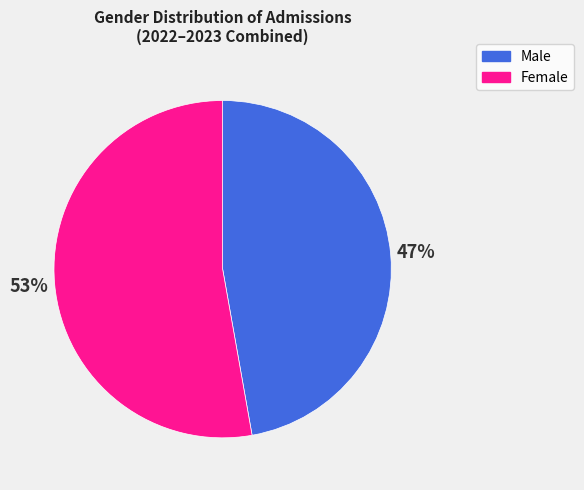

To the nearest percent, what percentage of the pie is Male?

47%